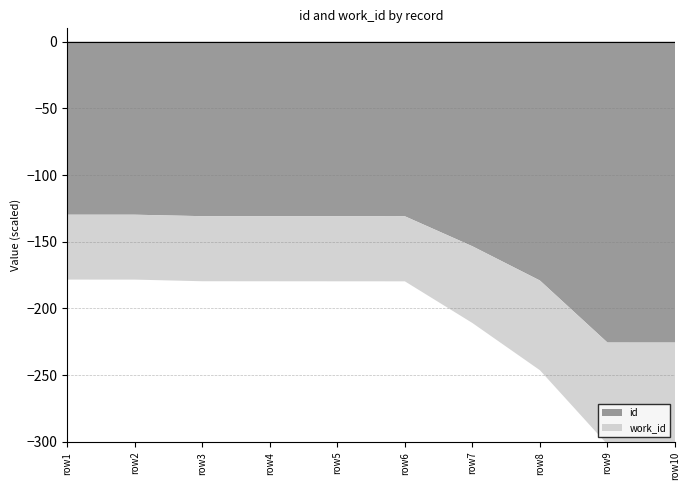

Reading left to right, extract all data points from this chart.

id: 2009-06-09=12968	2011-05-26=12969	=13079	=13082	=13084	2011-08-31=13086	2011-06-20=15334	=17902	=22551	=22552
work_id: 2009-06-09=4866	2011-05-26=4866	=4878	=4878	=4878	2011-08-31=4878	2011-06-20=5754	=6727	=7648	=7648